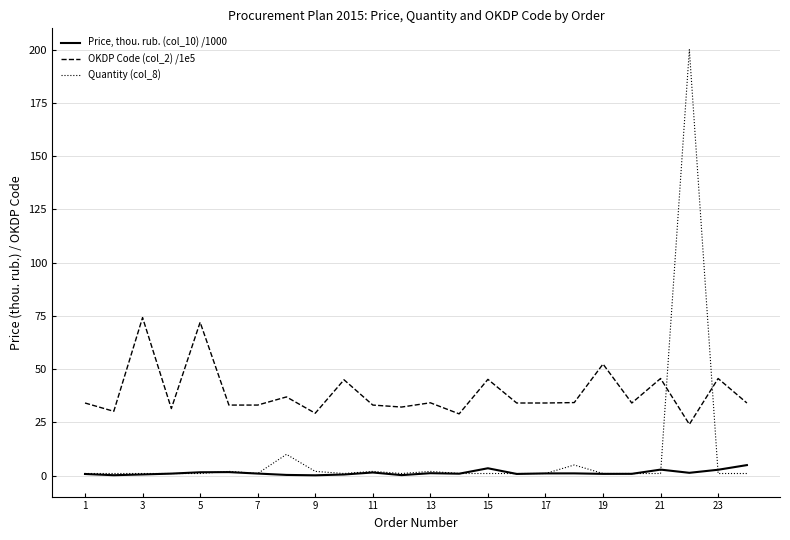

What is the maximum value shown in the chart?

200.0